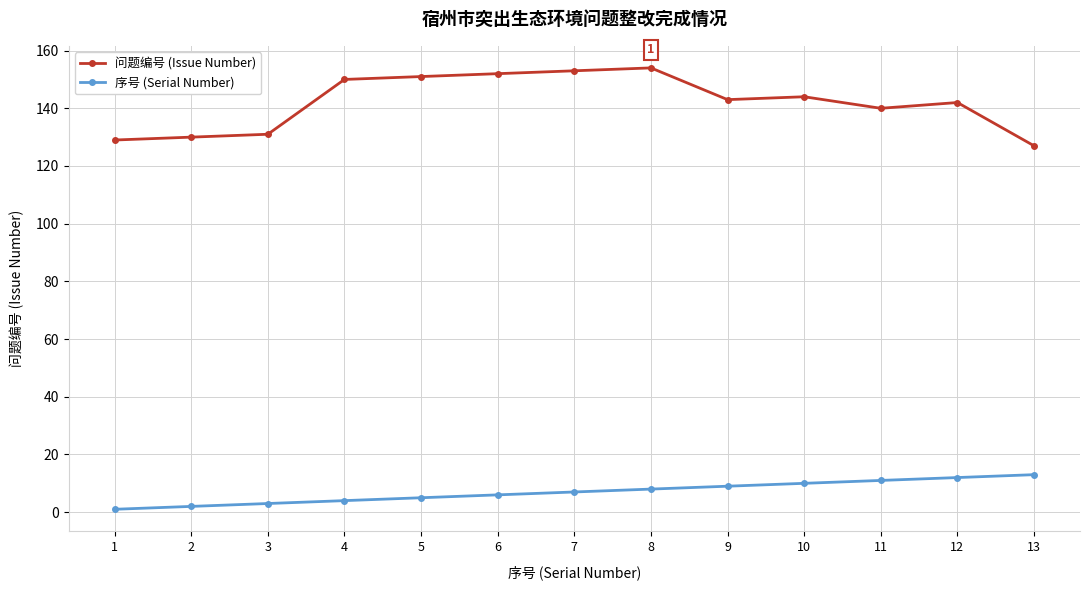

Where does the 问题编号 (Issue Number) series first go above 143?

4